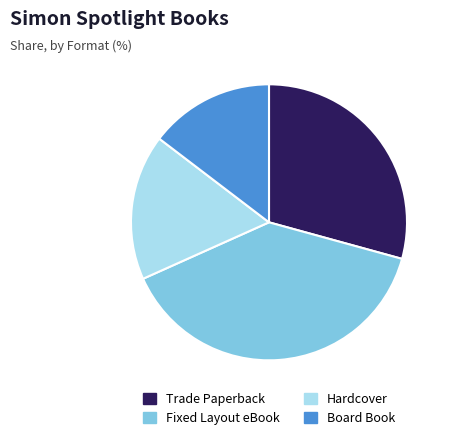

Approximately how many times larger is the value at Fixed Layout eBook compared to Board Book?

2.7